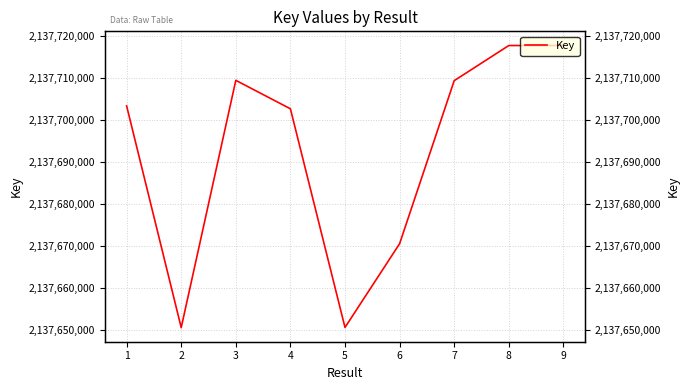

What is the difference between the values at 6 and 8?

47108